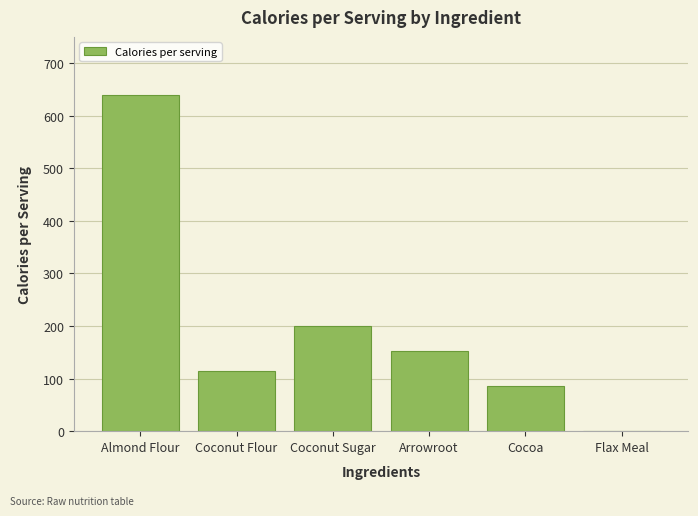

Reading right to left, list all the values displayed in this chart.

Flax Meal=0.0	Cocoa=86.7	Arrowroot=151.7	Coconut Sugar=199.5	Coconut Flour=114.8	Almond Flour=640.0